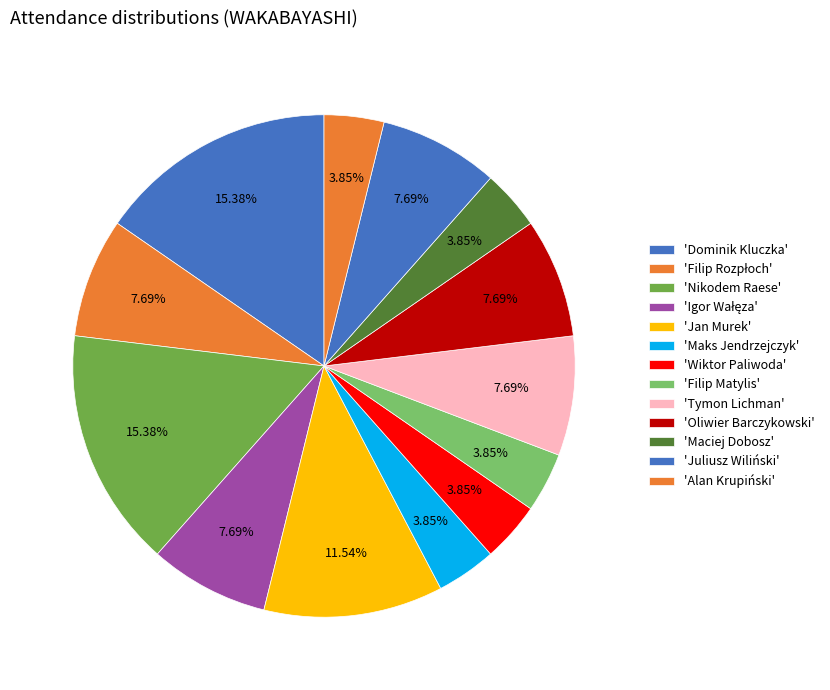

How many slices are in this pie chart?

13